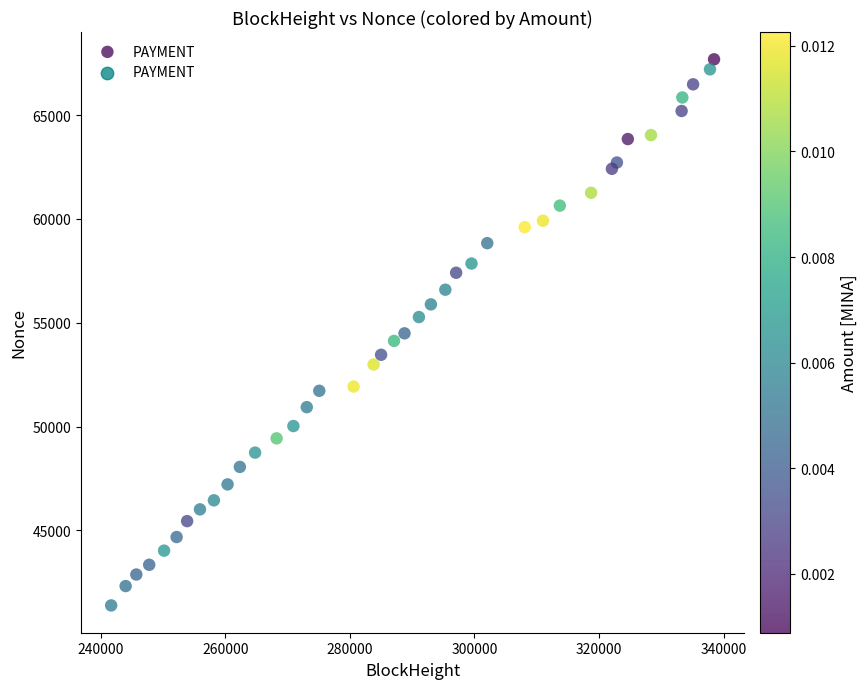

What is the range of Y values (max minus min)?

26293